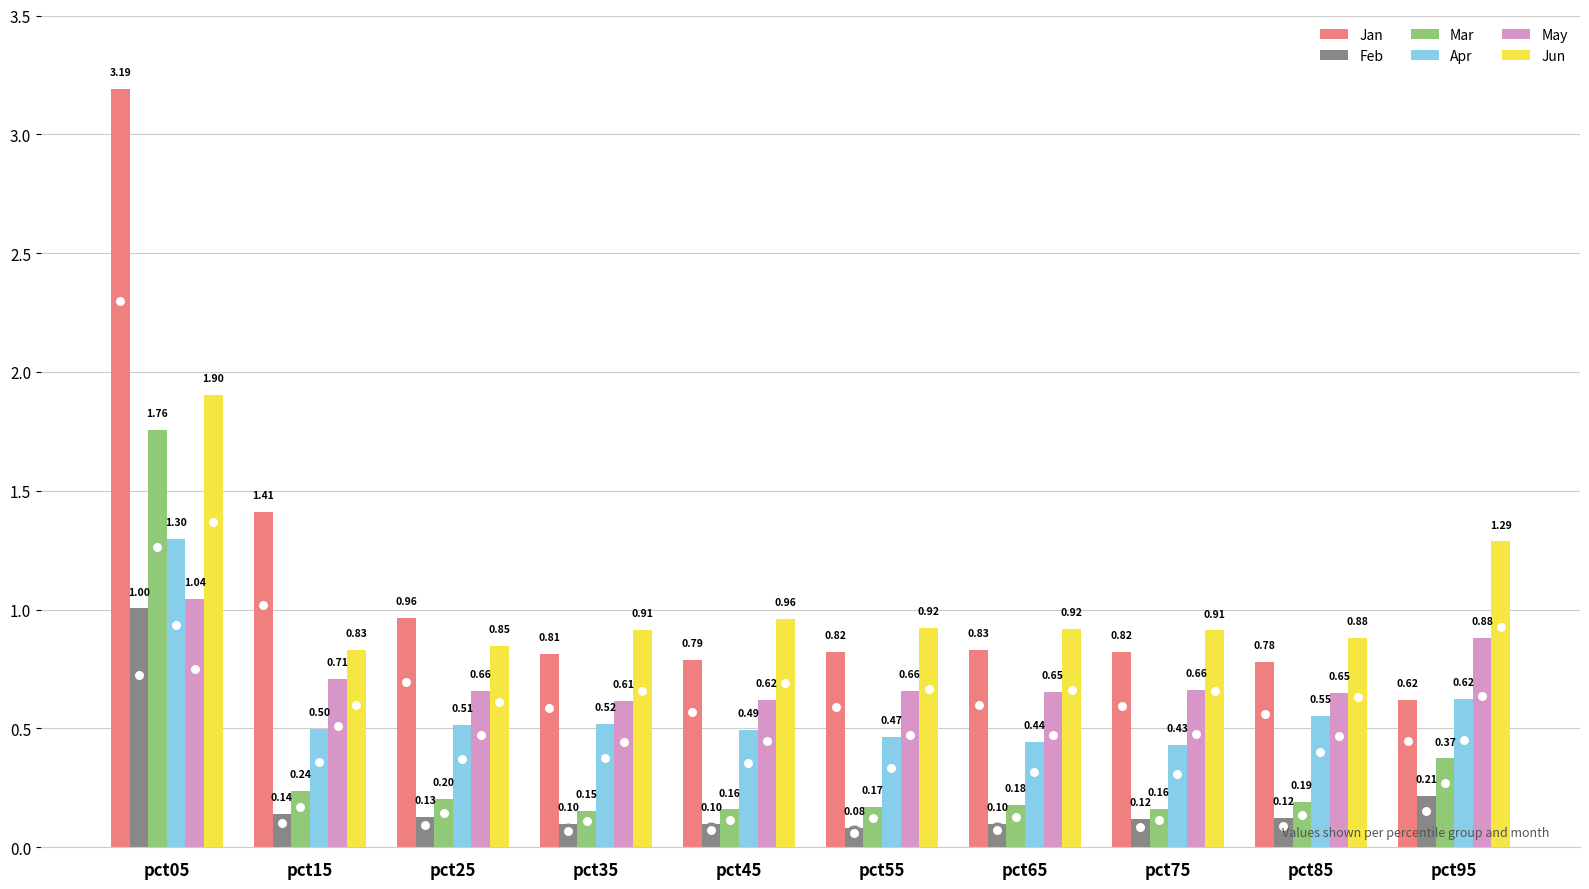

What are all the series names shown in the legend?

Jan, Feb, Mar, Apr, May, Jun